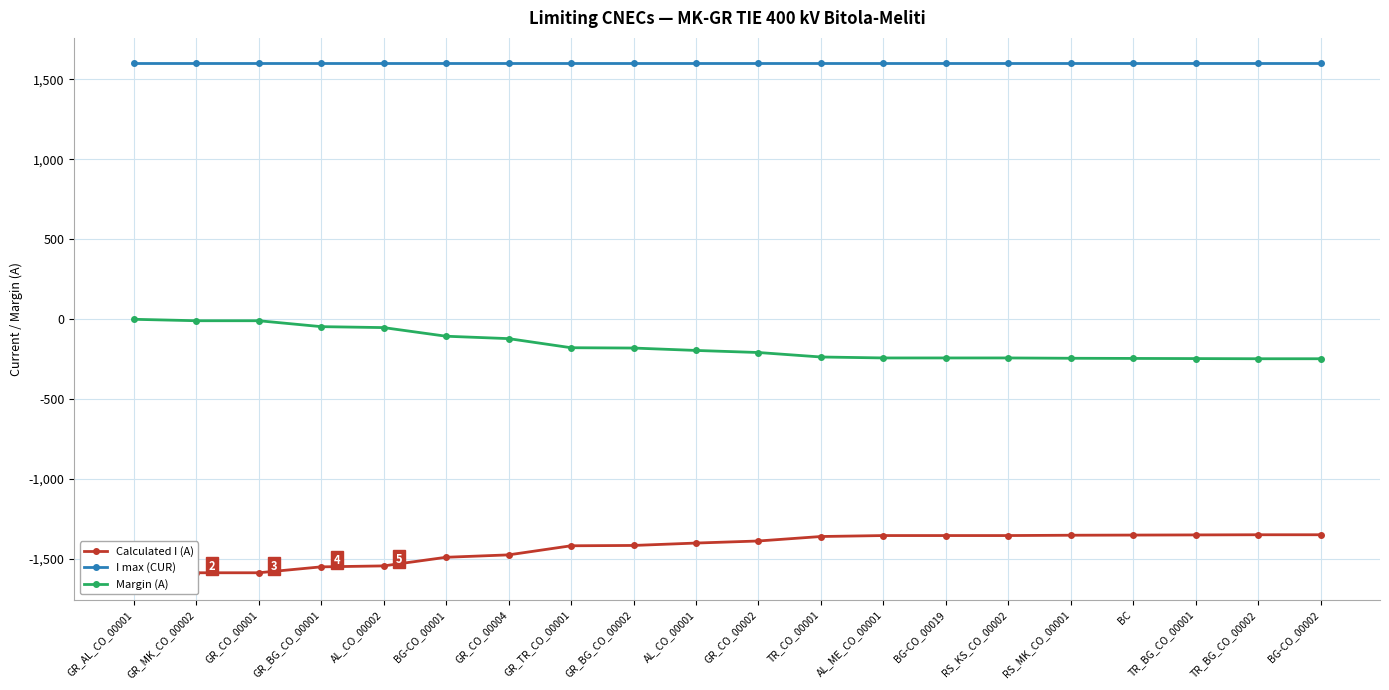

Where does the Calculated I (A) series first go above -1390?

TR_CO_00001